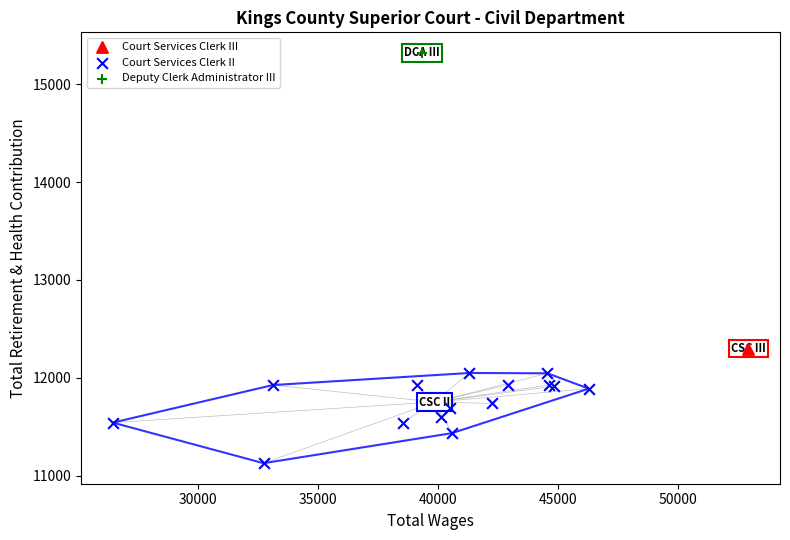

What are all the series names shown in the legend?

Court Services Clerk III, Court Services Clerk II, Deputy Clerk Administrator III